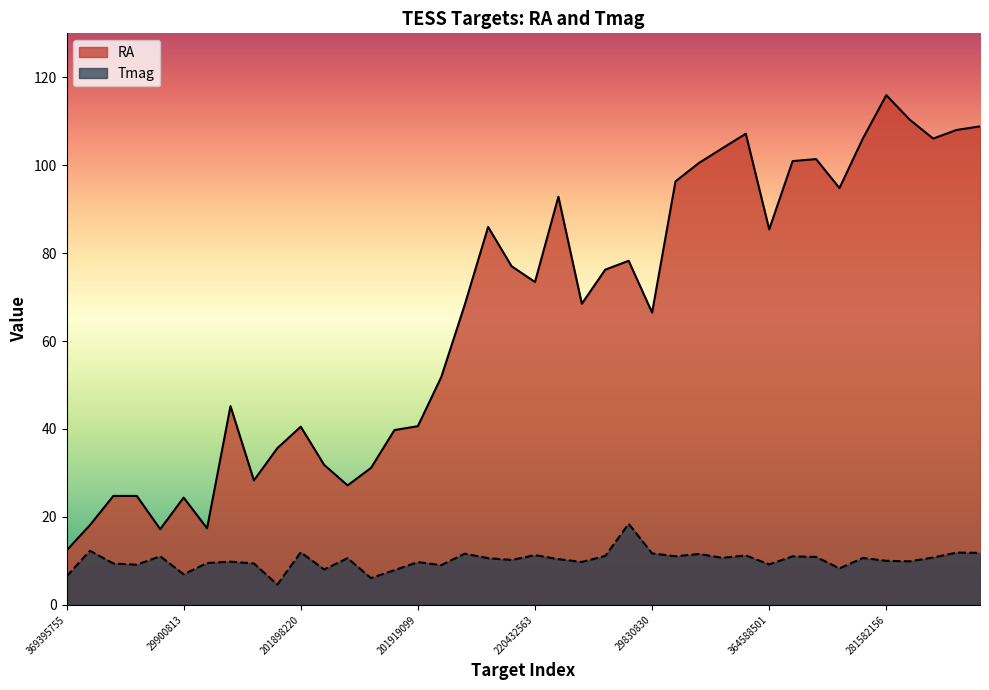

True or false: RA has a value of 40.1 at 364588501.

False